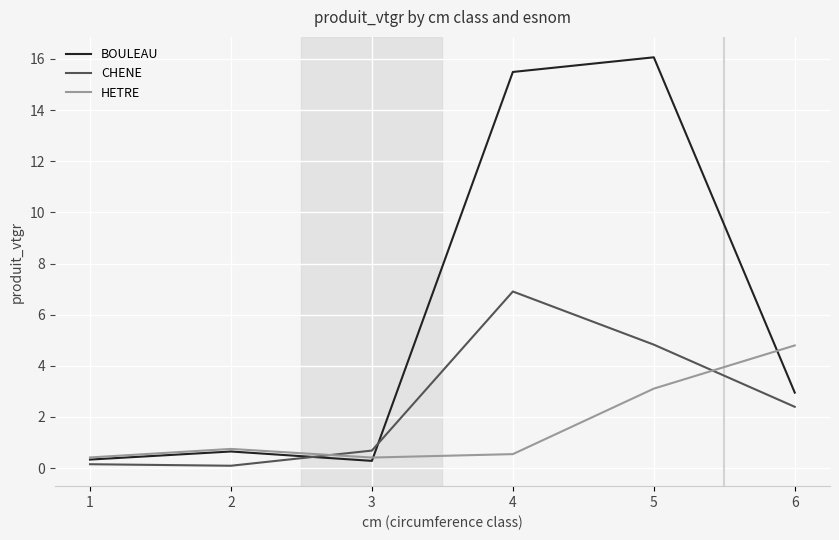

What is the difference between the highest and lowest values at 5?

13.0